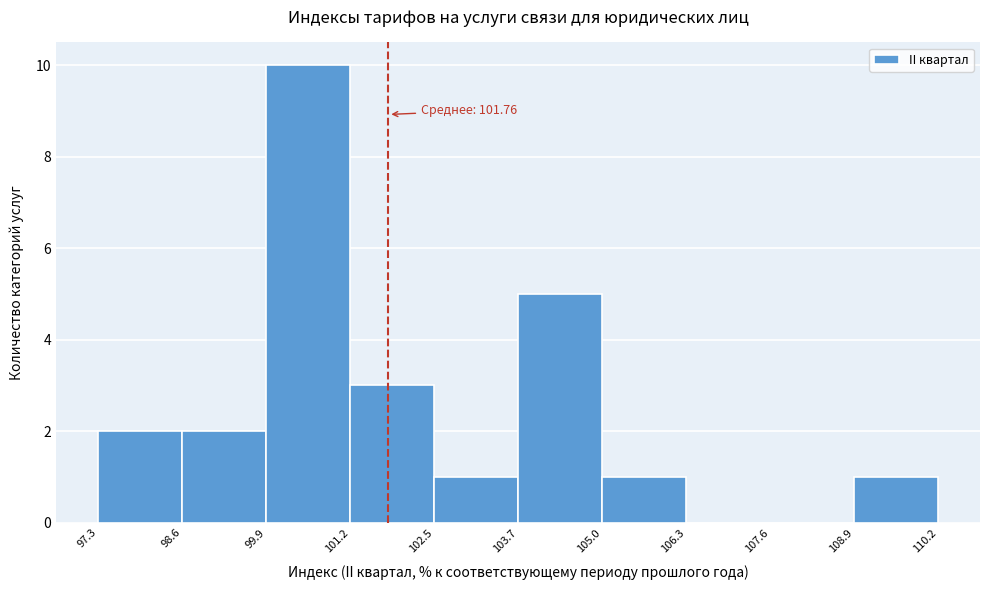

Which range on the x-axis has the tallest bar?

99.9 to 101.2